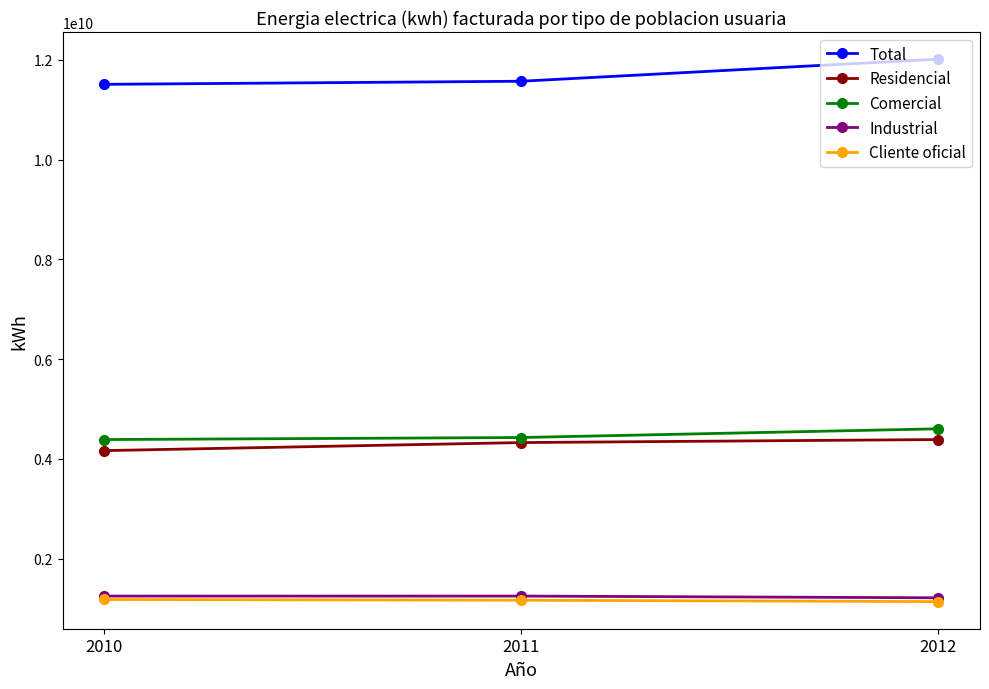

What is the value of the Comercial point at the 1st from the left?

4388592867.0